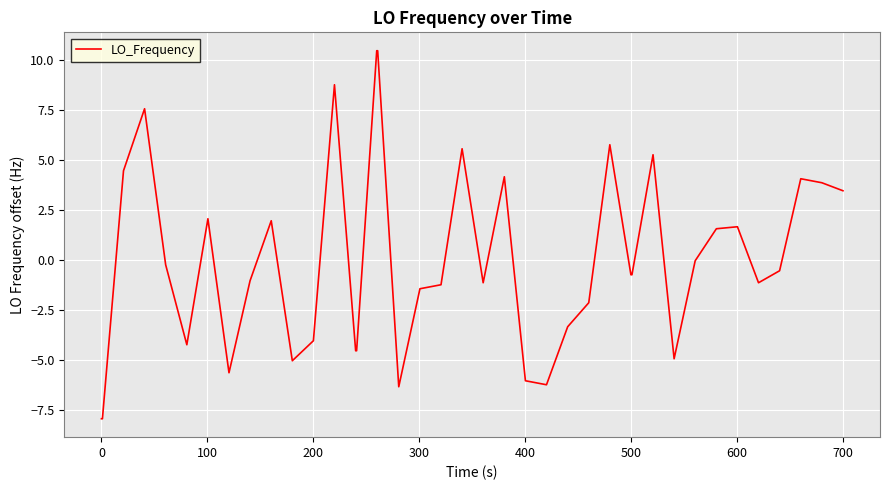

What is the smallest value displayed?

-7.9